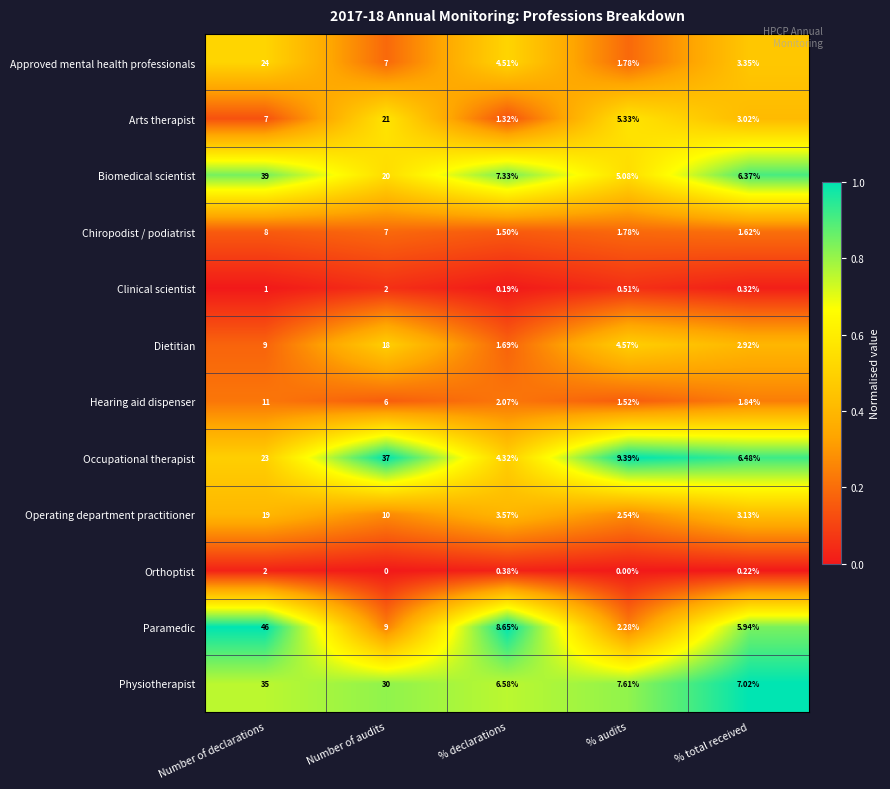

At which label does Occupational therapist reach its peak?

Number of audits